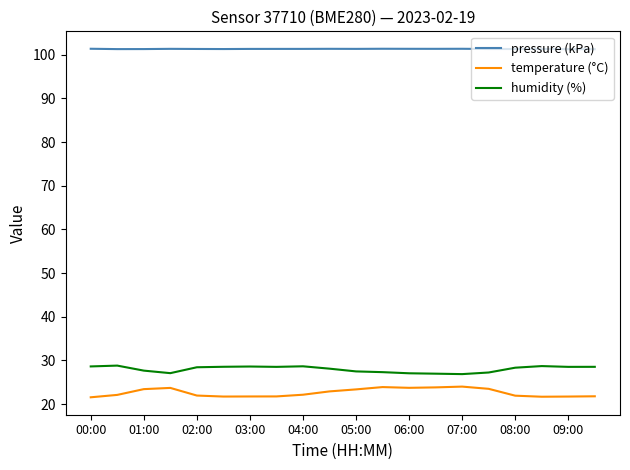

What is the maximum value for humidity (%)?

28.8